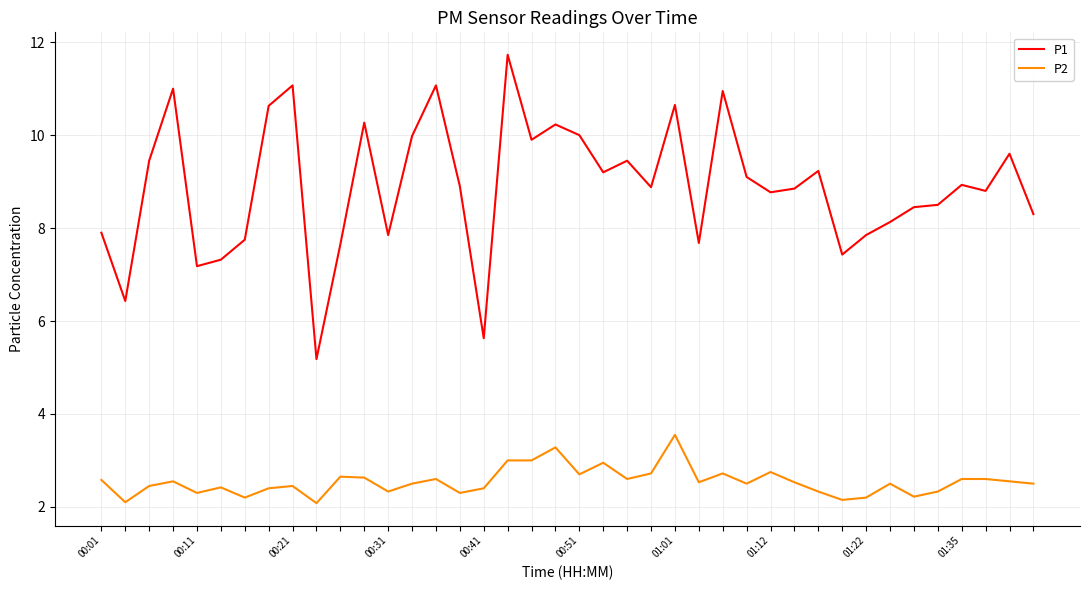

Which series has the largest range (max minus min)?

P1